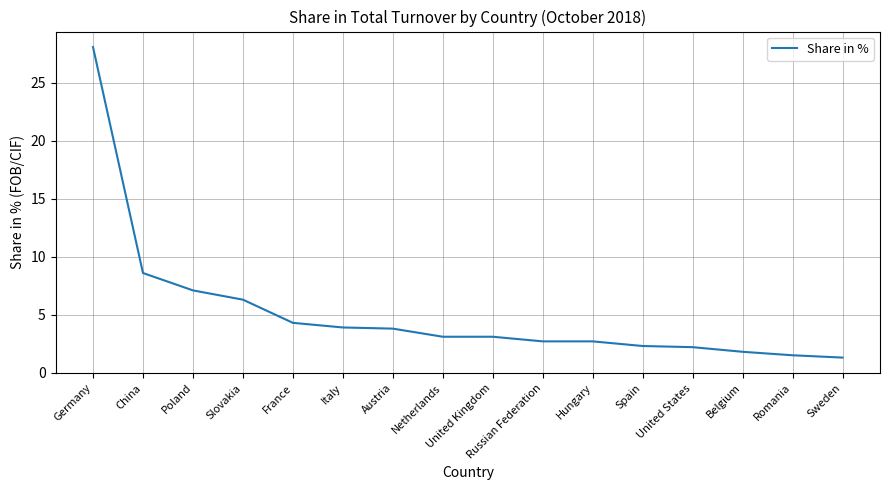

What is the average value?

5.2